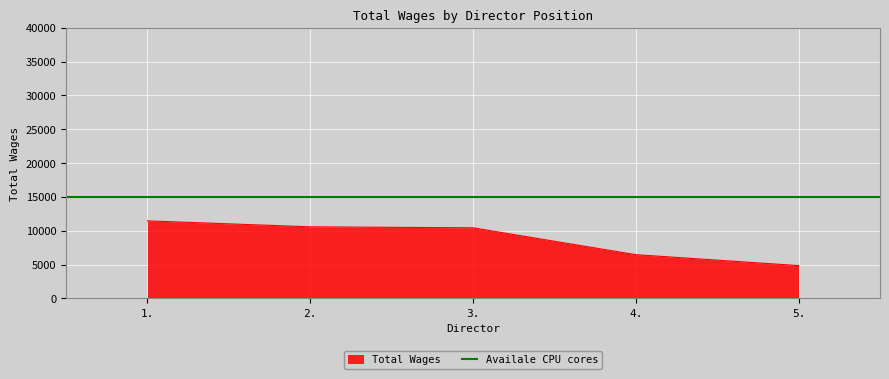

What is the highest value of the Total Wages series?

11466